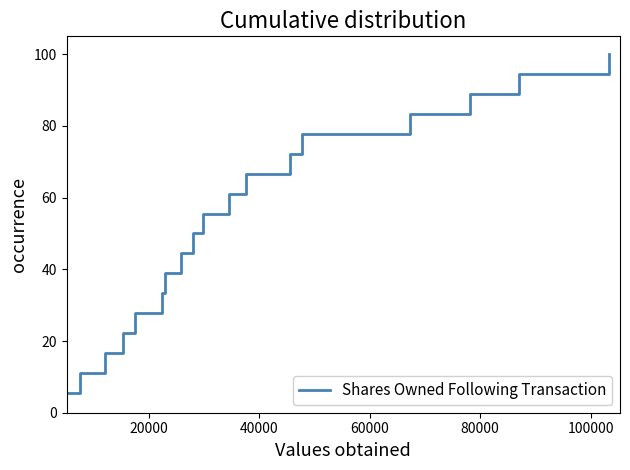

What is the greatest value displayed?

100.0